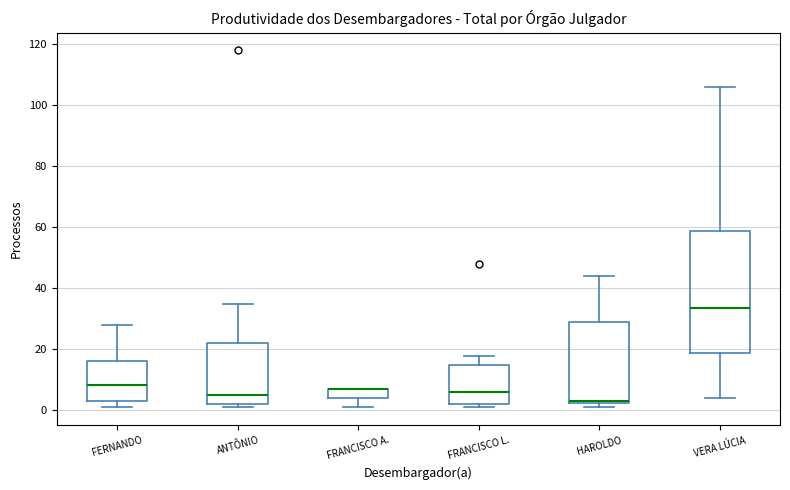

Reading left to right, transcribe this box plot: for each box, give where its median line is, the range the box spans, and where its two whiskers end, as read against the y-axis. The values are not printed on the chart, so give them approximately, as read against the axis.

FERNANDO: median 8, box 4 to 16, whiskers 2 to 28
ANTÔNIO: median 6, box 2 to 22, whiskers 2 (just below the box's lower edge) to 36
FRANCISCO A.: median 8 (drawn on the box's upper edge), box 4 to 8, whiskers 2 to 8
FRANCISCO L.: median 6, box 2 to 16, whiskers 2 (just below the box's lower edge) to 18
HAROLDO: median 4 (drawn on the box's lower edge), box 2 to 30, whiskers 2 (just below the box's lower edge) to 44
VERA LÚCIA: median 34, box 20 to 58, whiskers 4 to 106